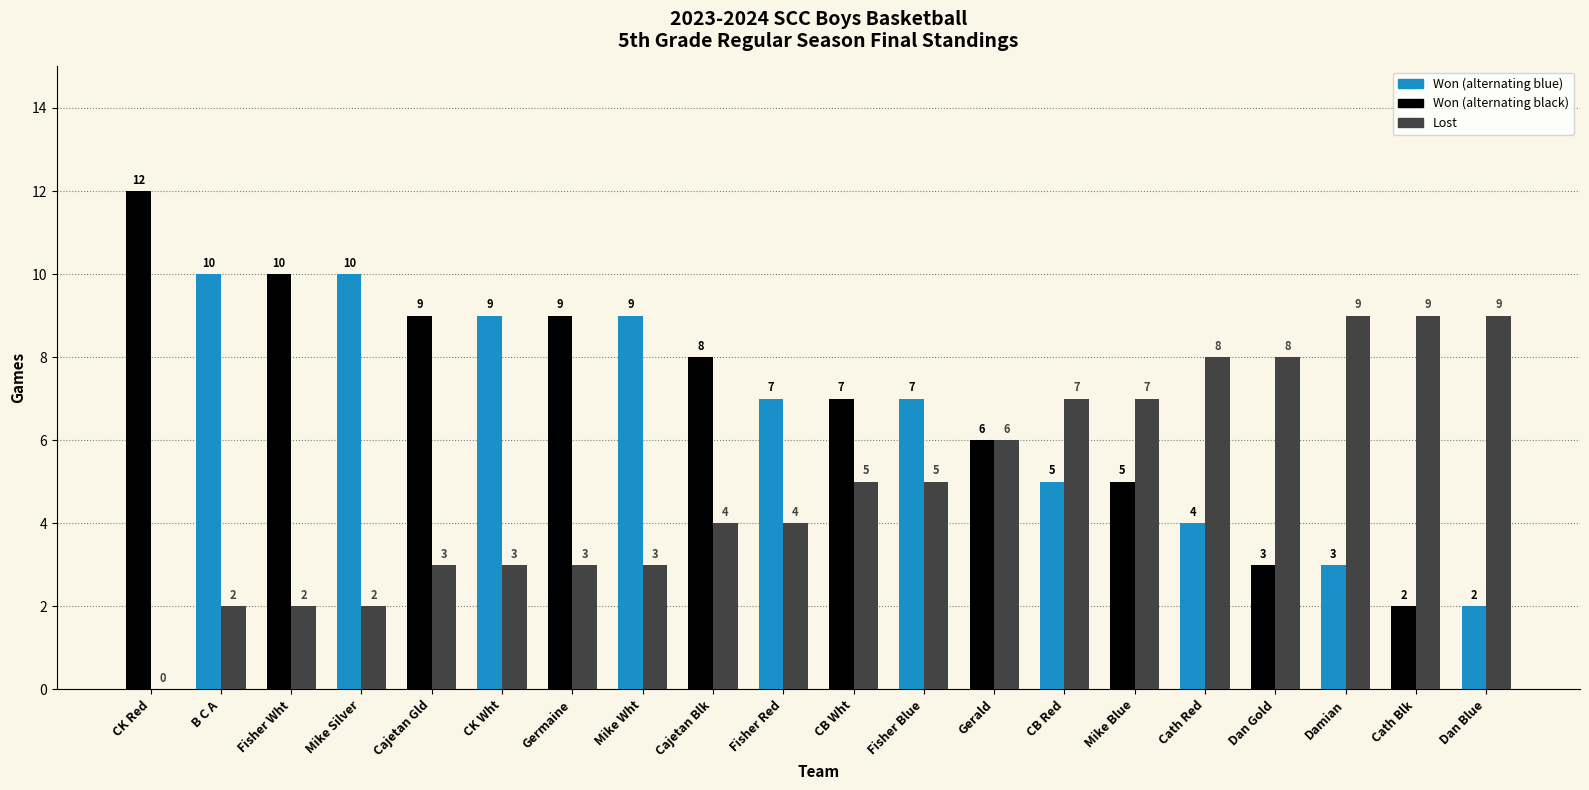

At which category does the chart reach its peak across all series?

CK Red